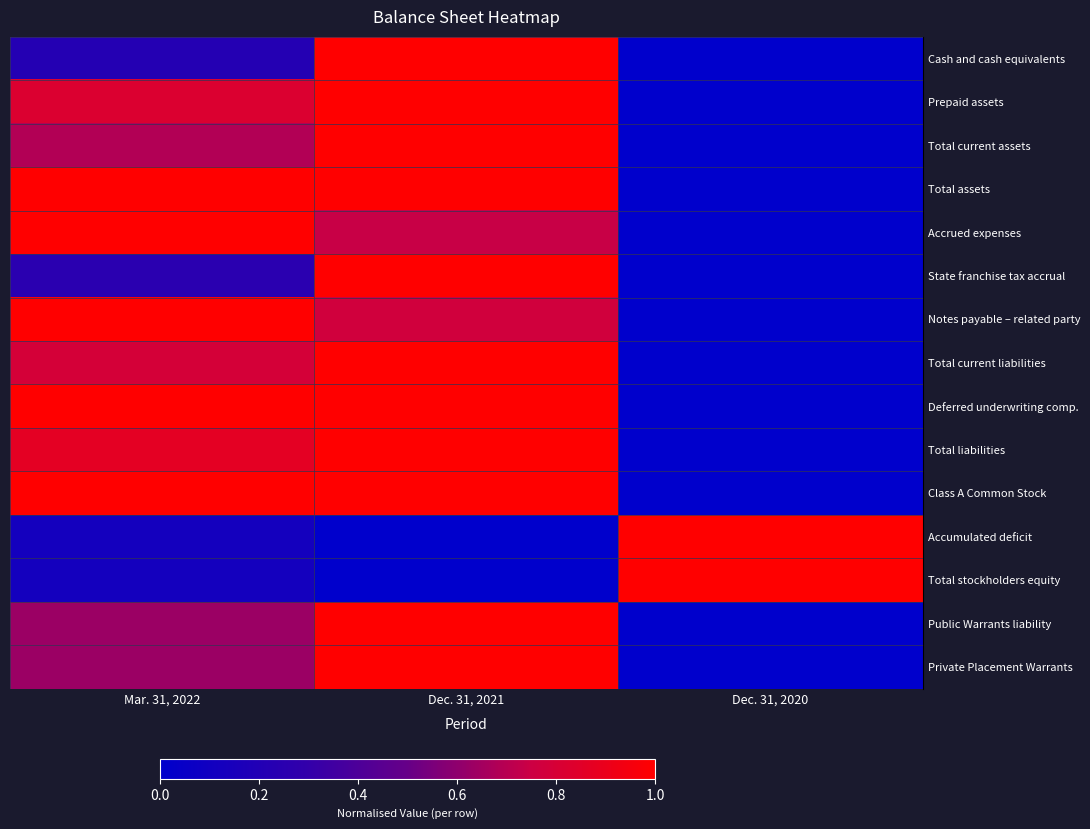

How many series are shown in this chart?

15